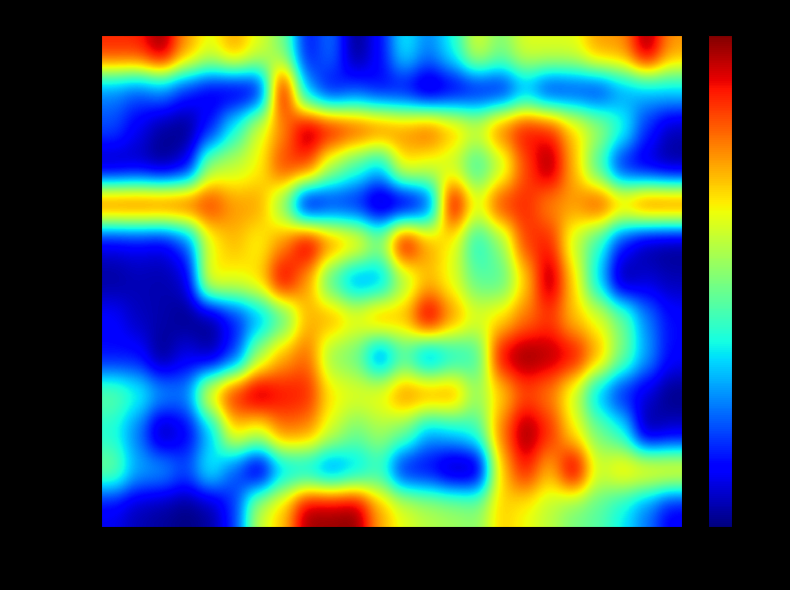

Which series has the widest spread of values?

0.4 TSN1